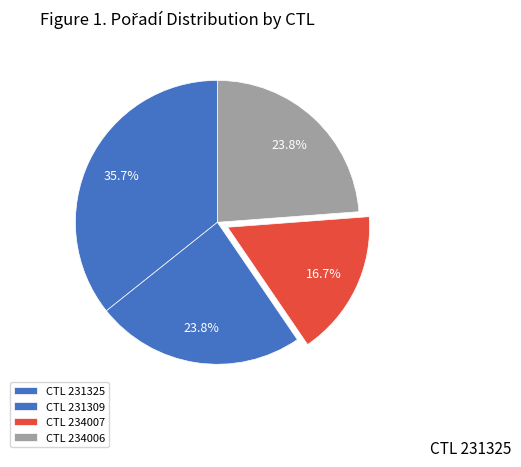

How many slices are in this pie chart?

4